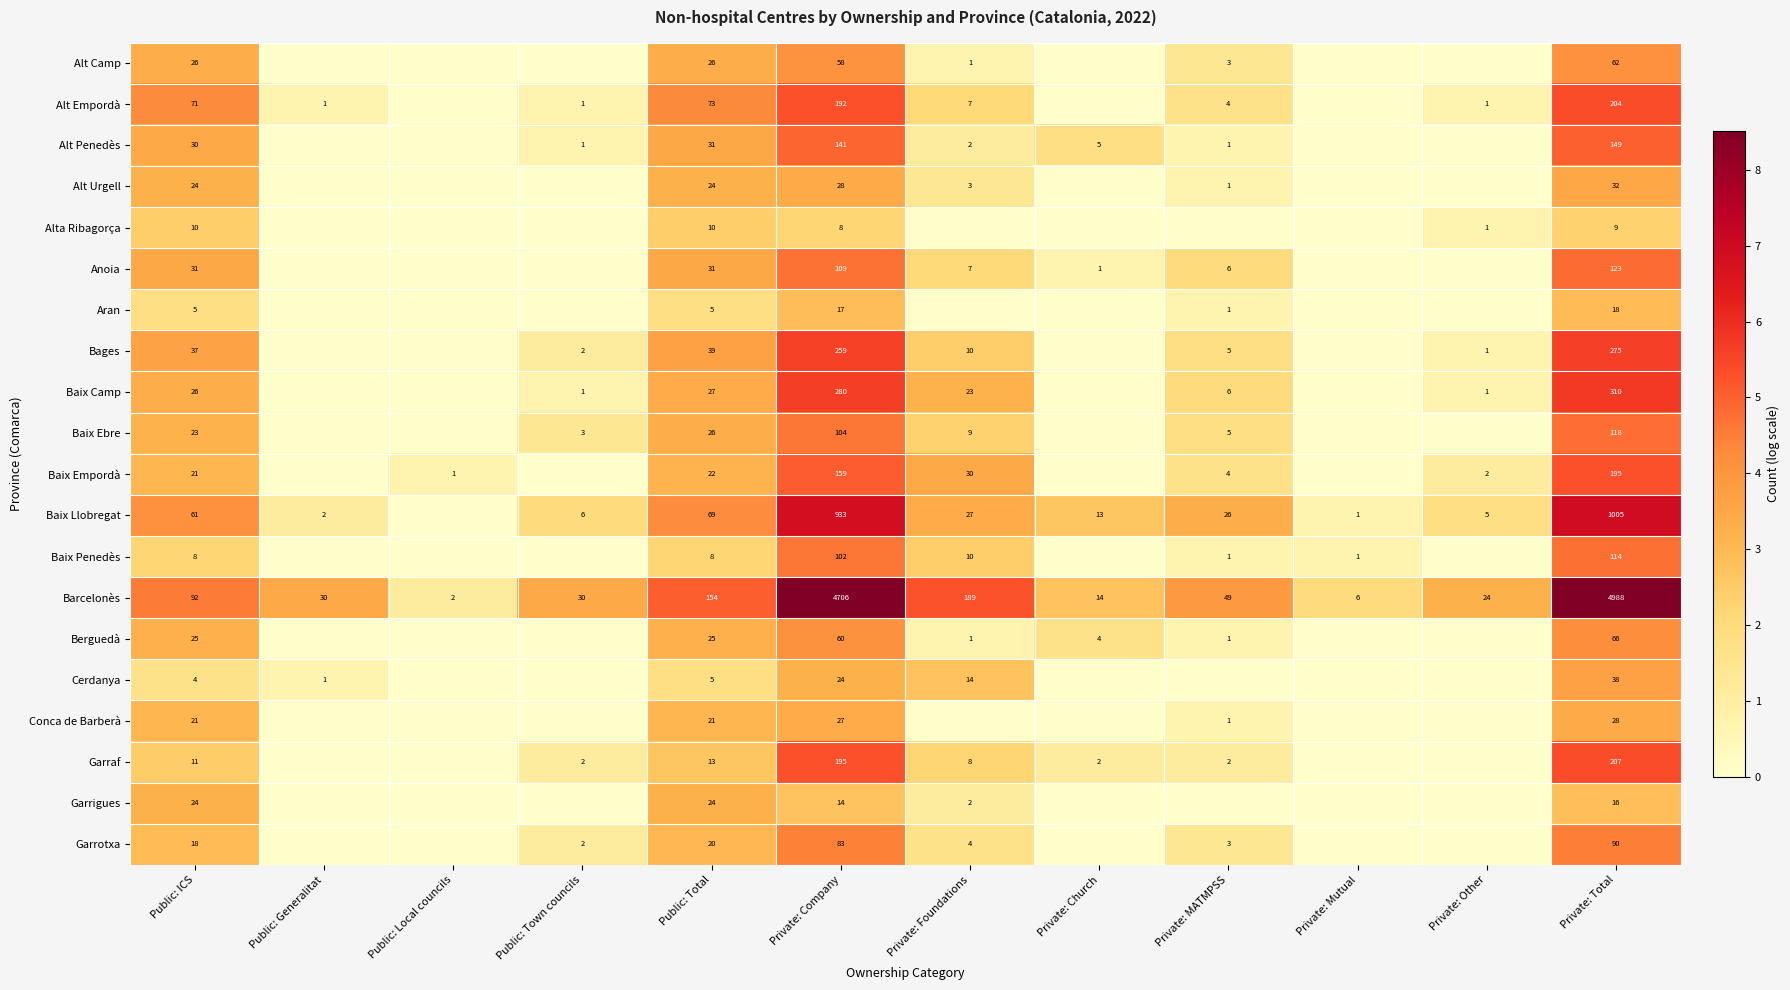

What is the total value across all series at Private: Total?

8047